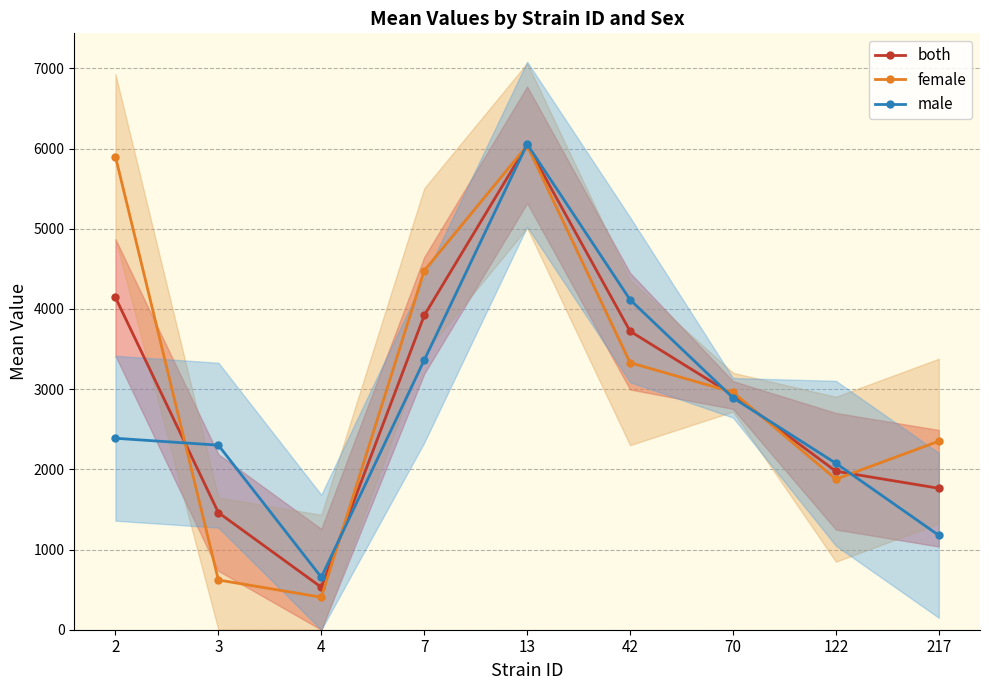

What is the maximum value shown in the chart?

6054.8